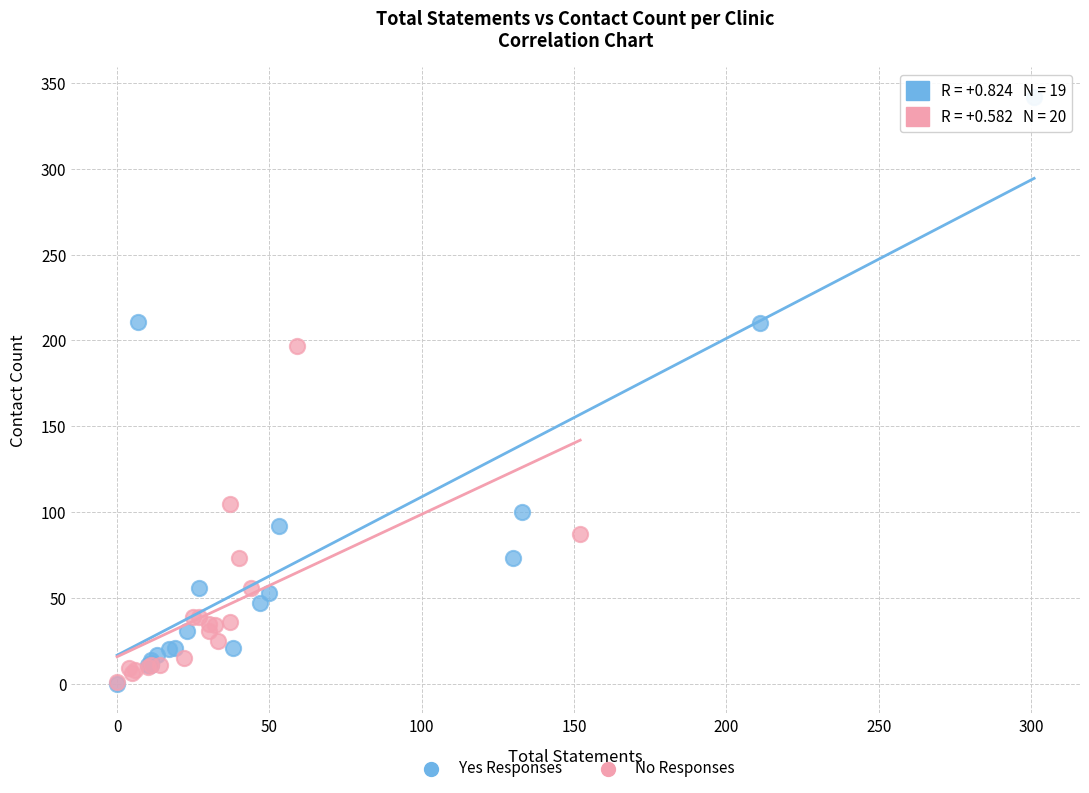

Which series reaches the maximum Y coordinate?

Yes Responses